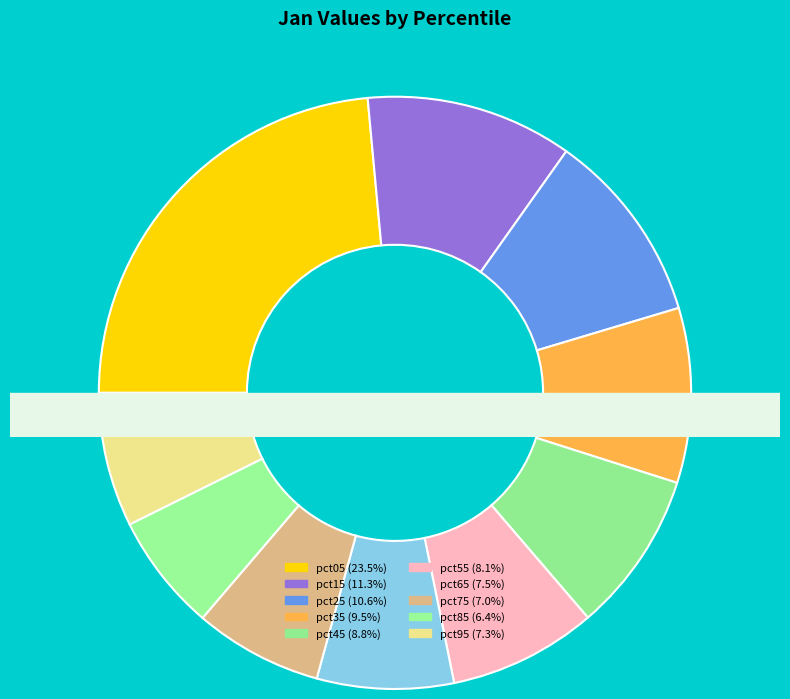

What is the ratio of the value at pct45 to the value at pct15?

0.8